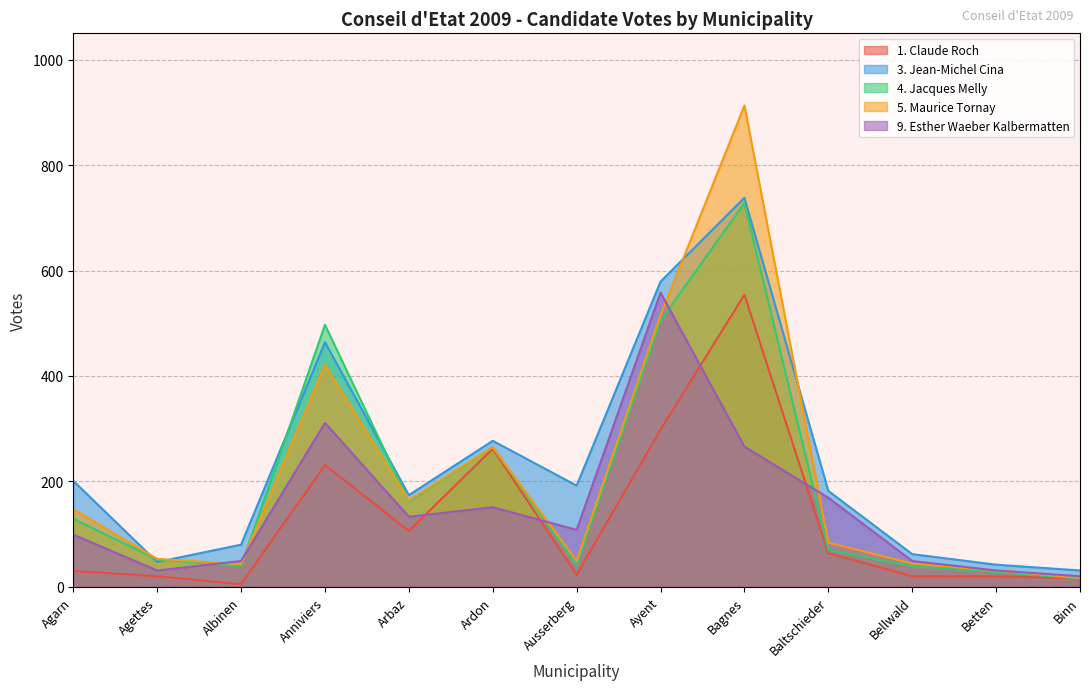

What is the minimum value for 9. Esther Waeber Kalbermatten?

20